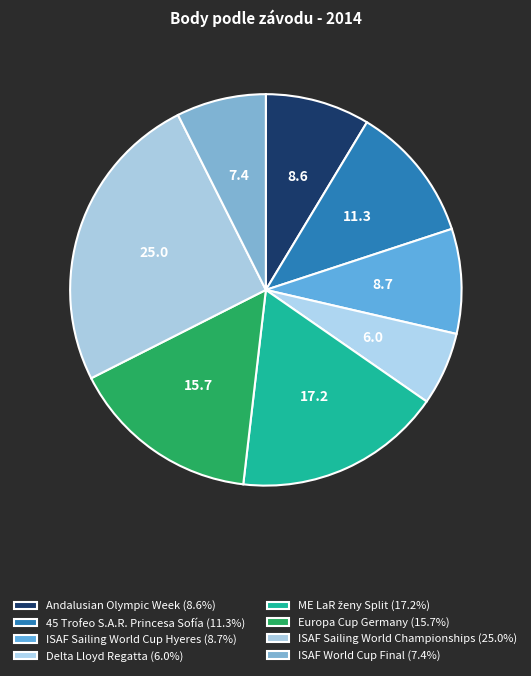

Is it true that ISAF Sailing World Cup Hyeres is 9% of the pie?

True